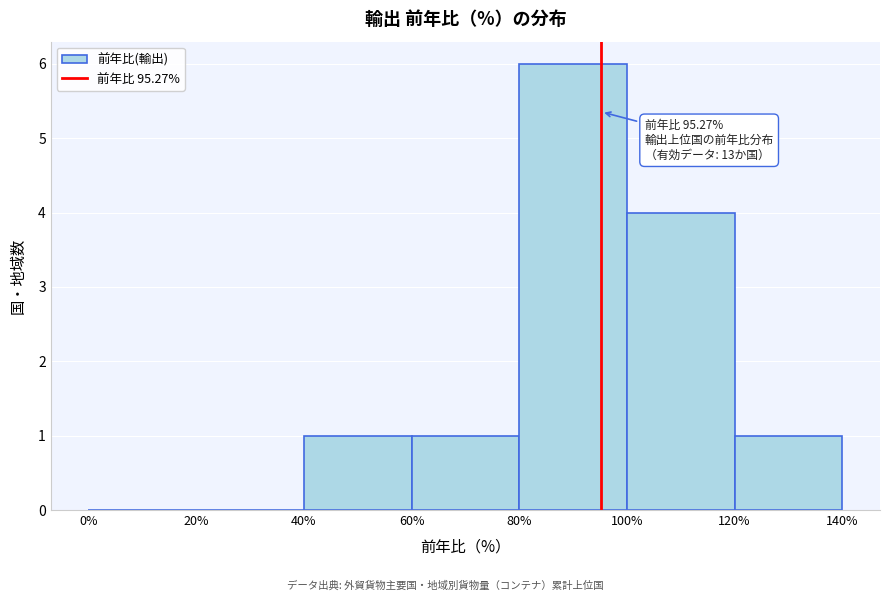

Which range on the x-axis has the tallest bar?

80% to 100%